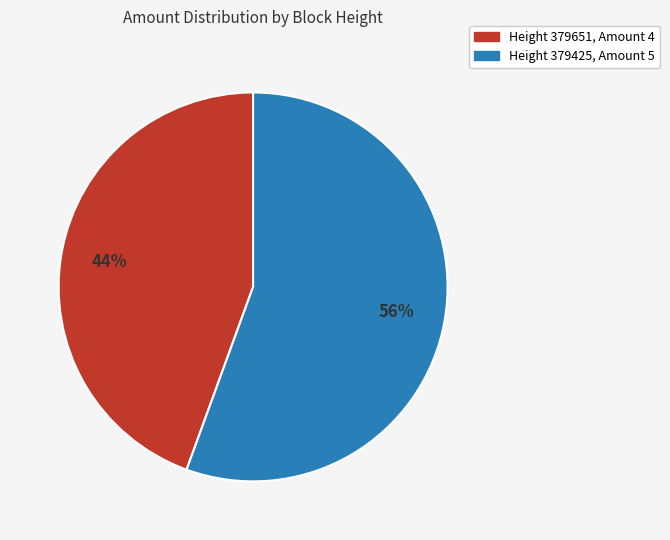

To the nearest percent, what is the average slice percentage?

50%